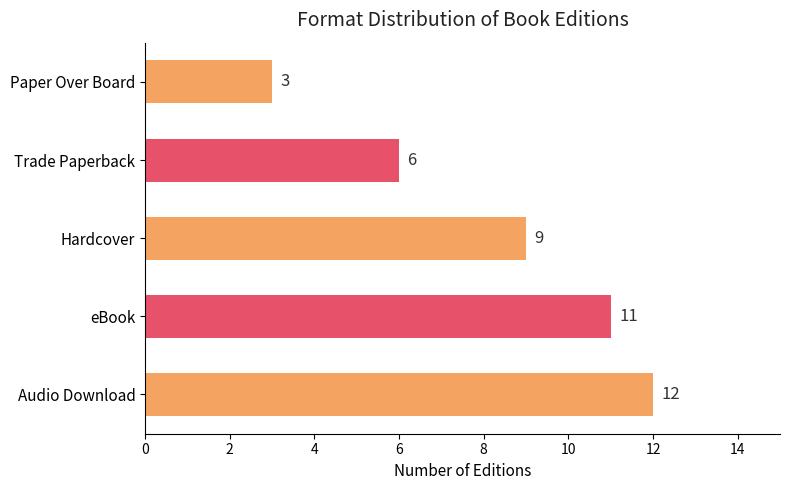

Count the values in the range 6 to 11.

3